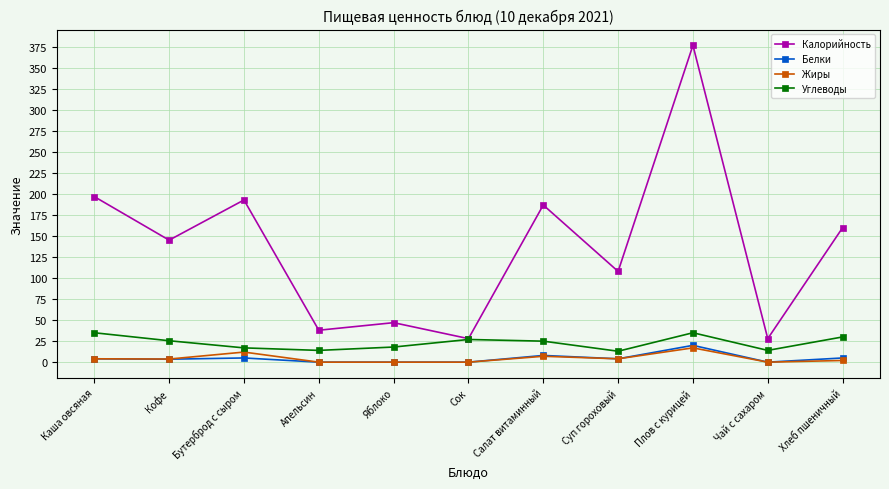

How many Жиры values are between 0 and 7?

9